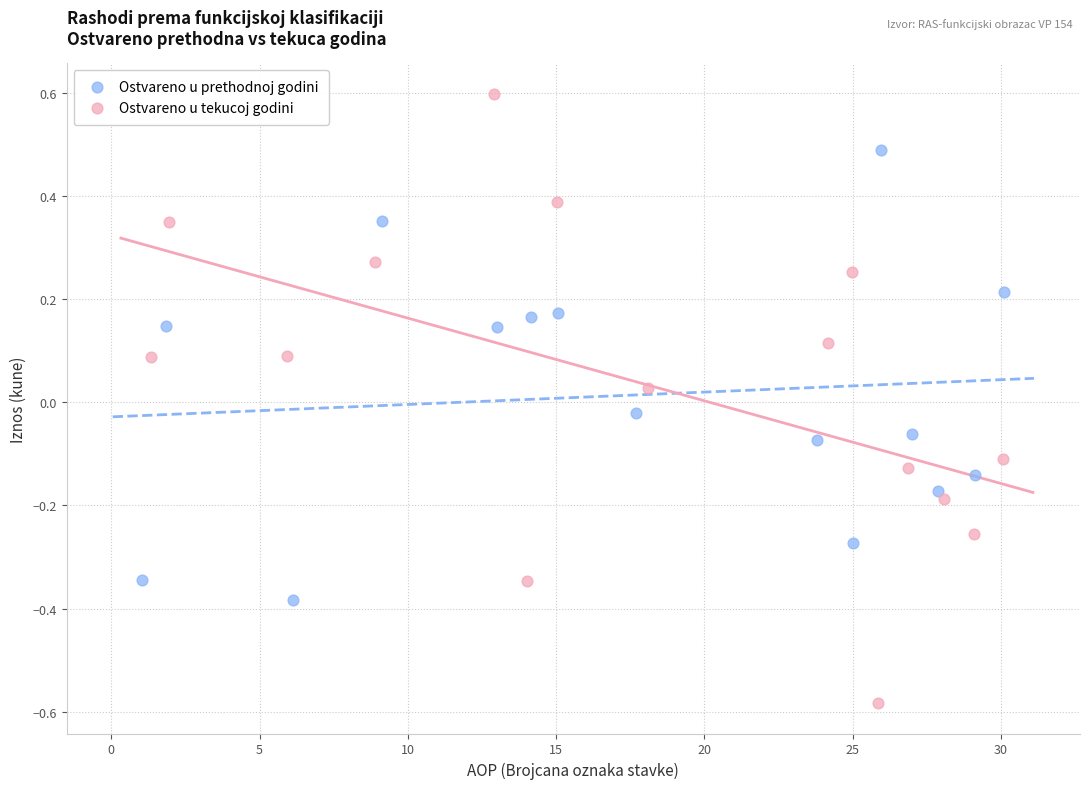

Which series contains the lowest Y value?

Ostvareno u tekucoj godini